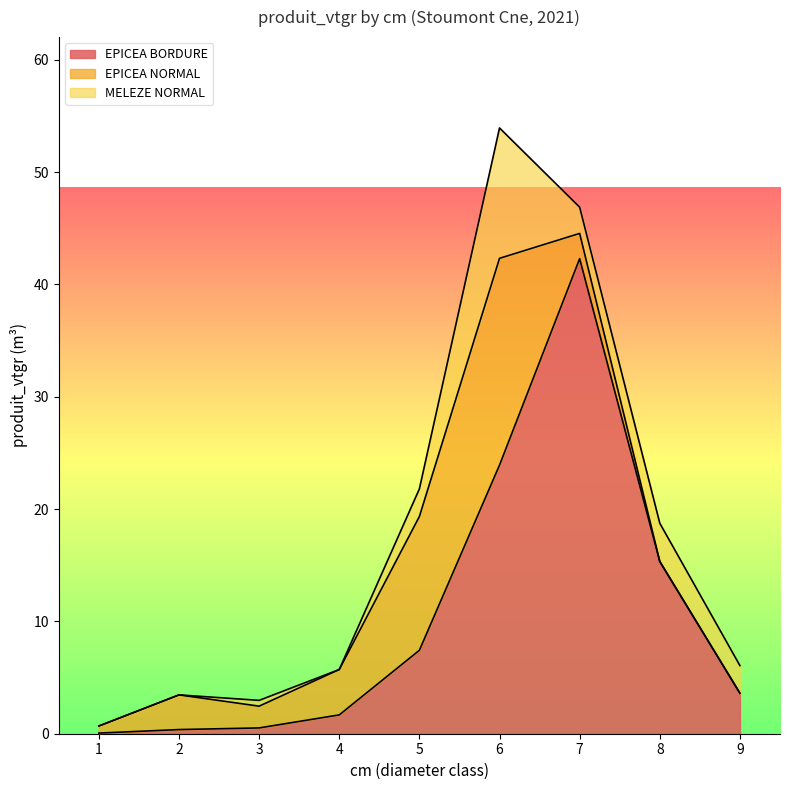

Reading right to left, list all the values displayed in this chart.

EPICEA BORDURE: 3.6	15.3	42.3	23.9	7.4	1.7	0.5	0.4	0.1
EPICEA NORMAL: 0.0	0.0	2.2	18.4	11.9	4.0	1.9	3.1	0.6
MELEZE NORMAL: 2.5	3.4	2.3	11.6	2.5	0.0	0.5	0.0	0.0